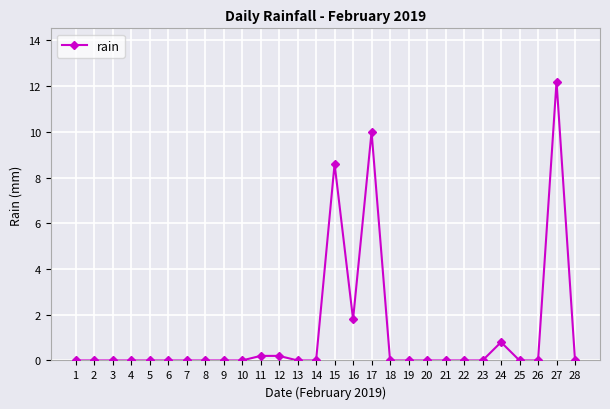

What is the difference between the values at 23 and 27?

12.2